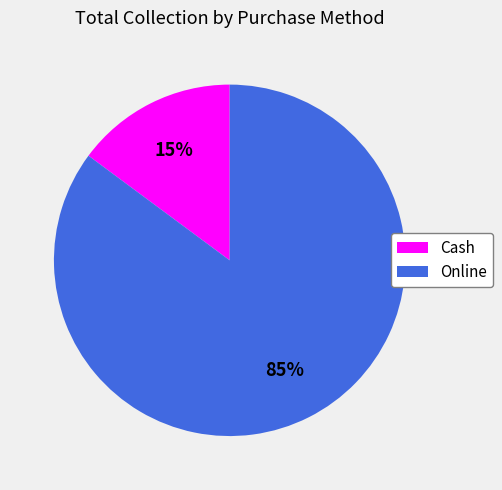

What percentage is the Online slice, to the nearest percent?

85%